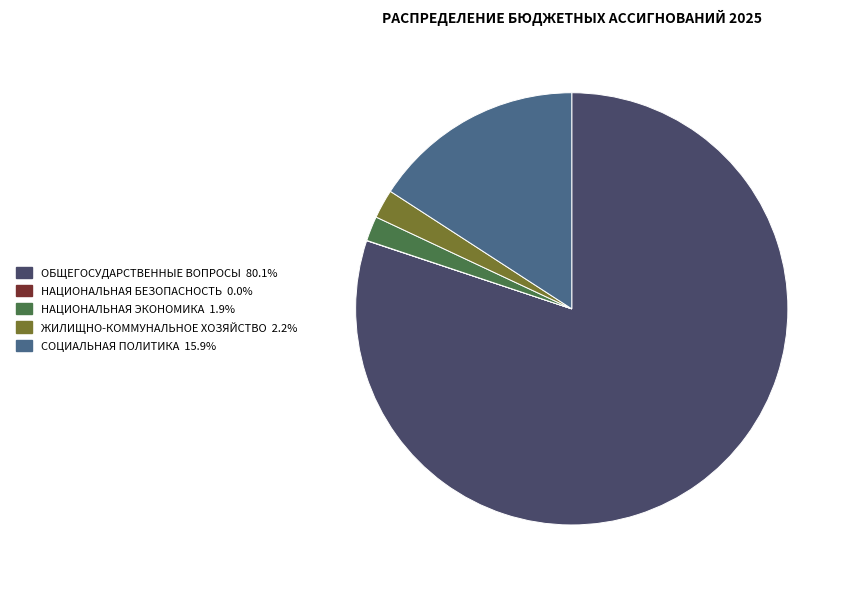

Does any single category account for the majority?

Yes